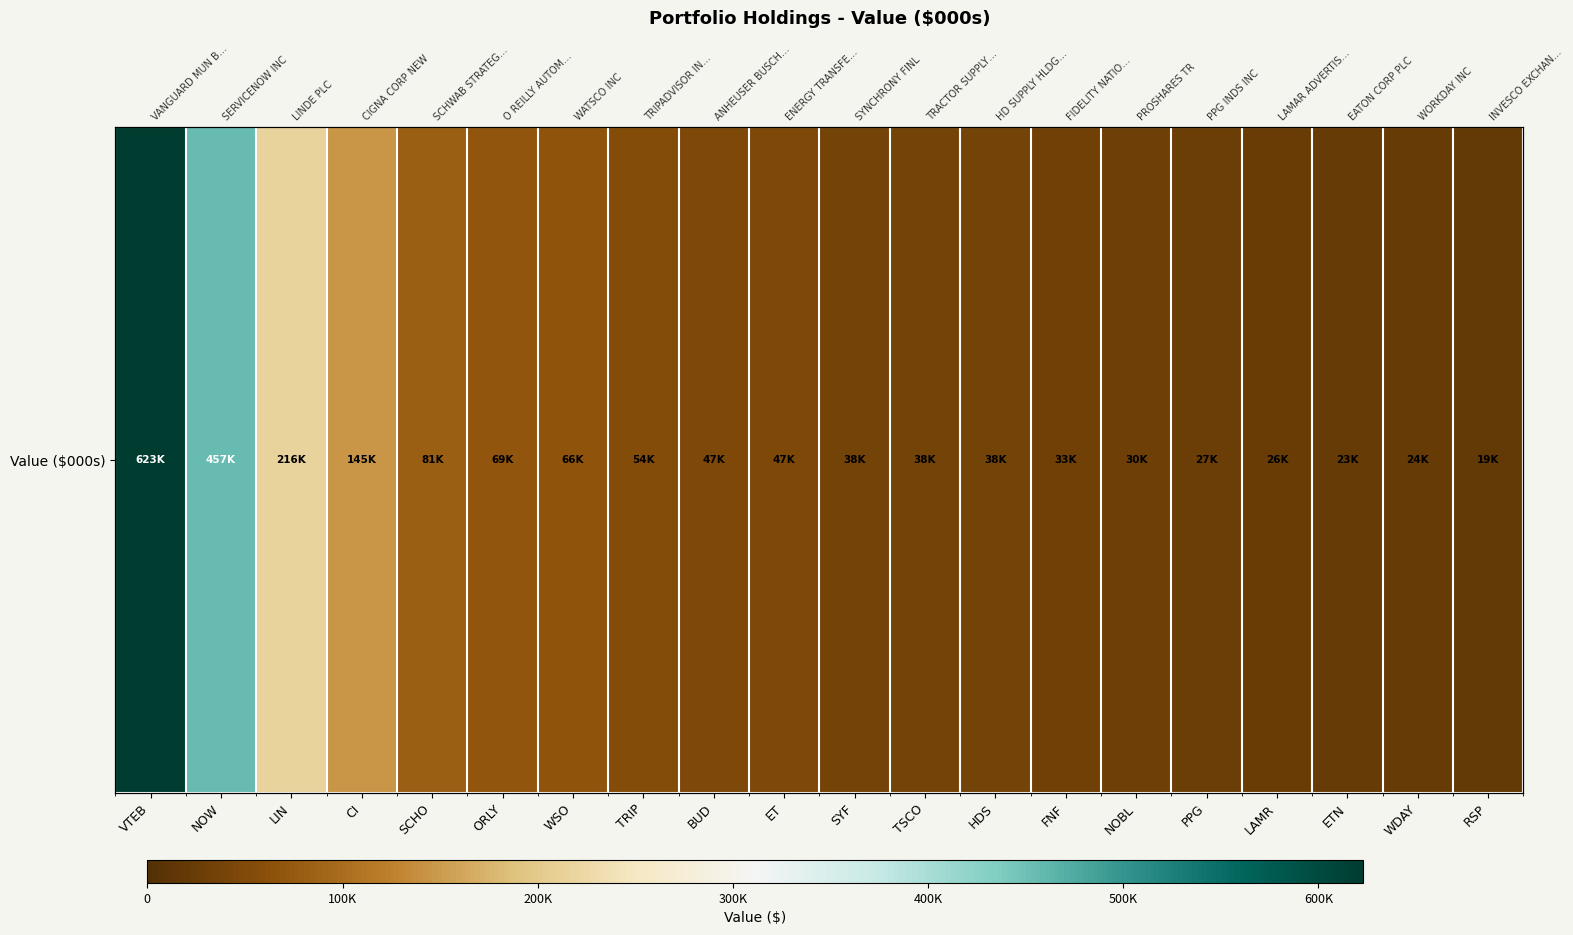

What is the sum of the values at WDAY and RSP?

43000